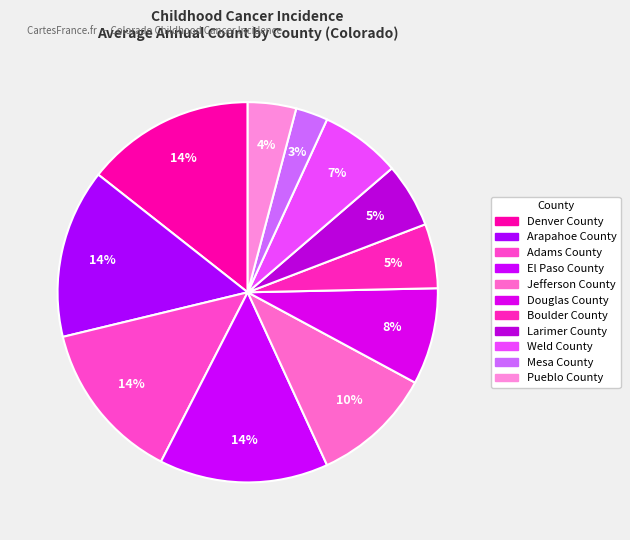

Is there any slice that represents more than half of the pie?

No